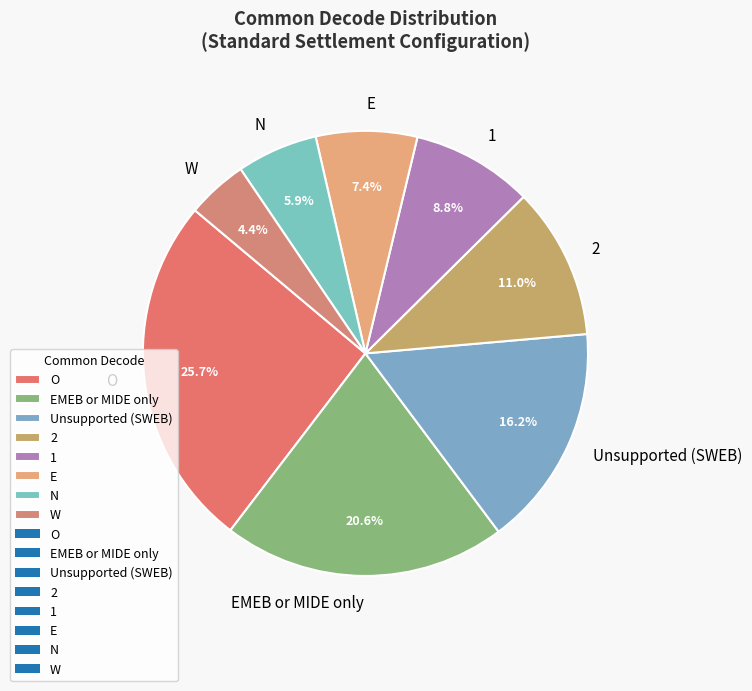

Is it true that E is 7% of the pie?

True